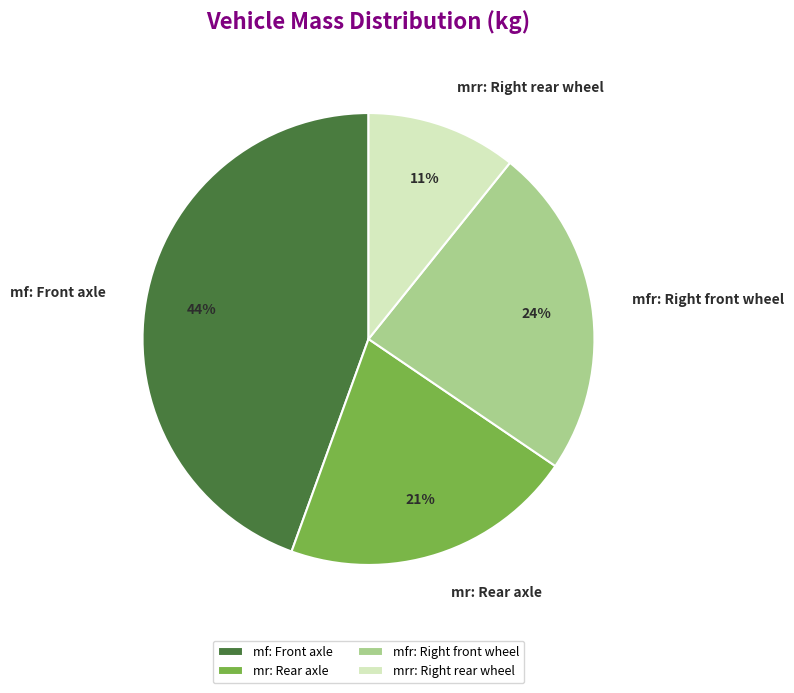

Which category has the smallest portion of the pie?

mrr: Right rear wheel